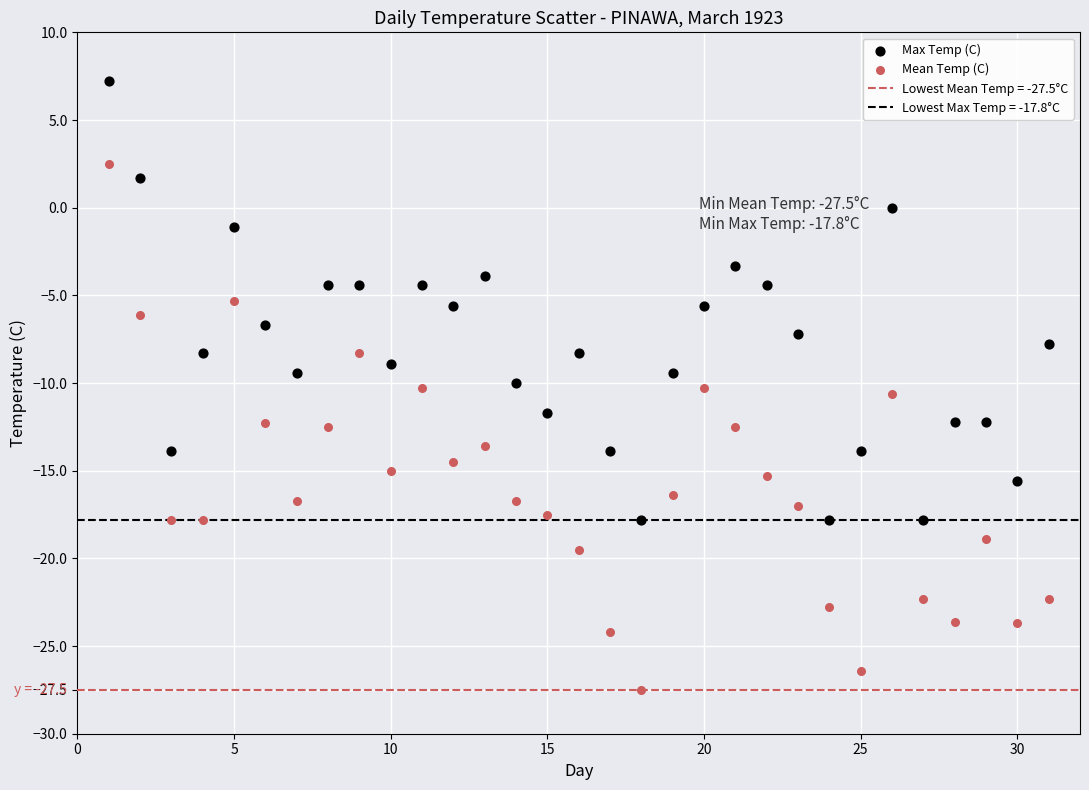

Which series has the largest Y range (max minus min)?

Mean Temp (C)